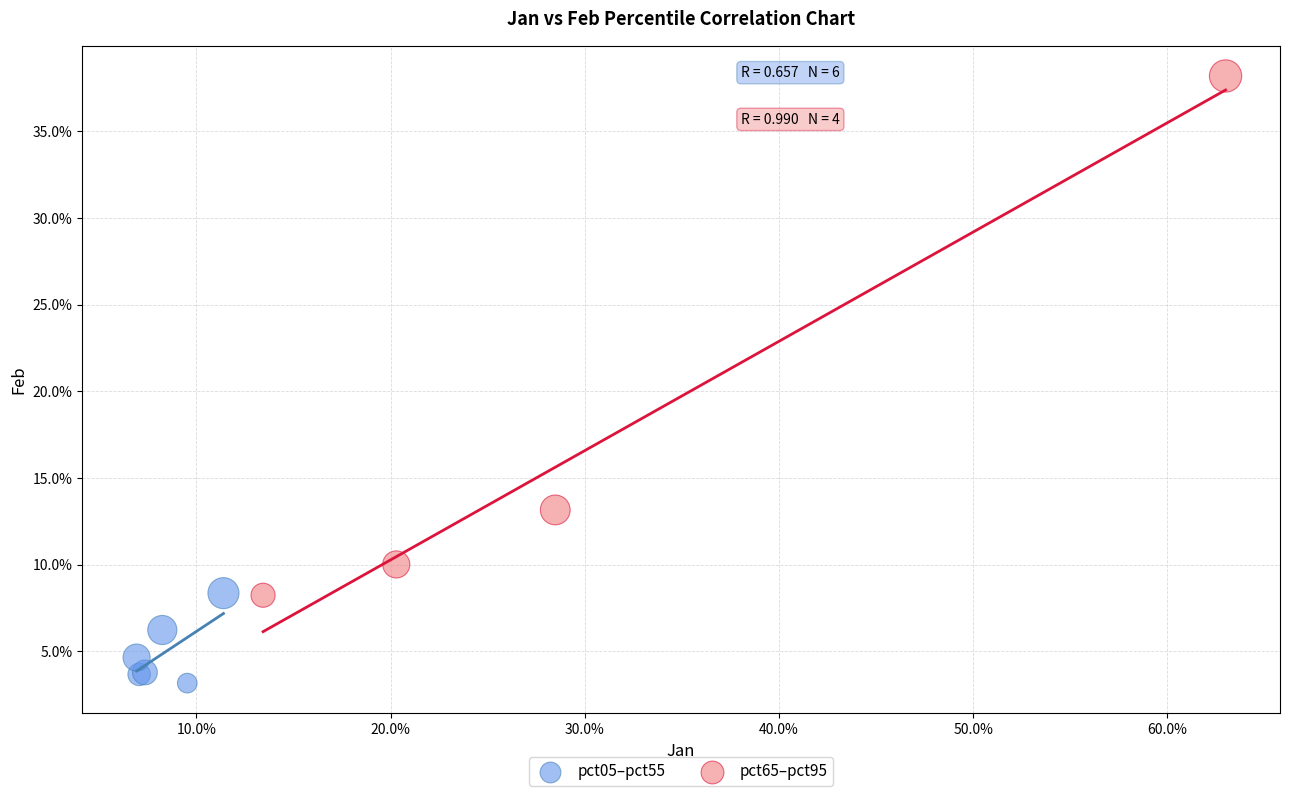

Which series contains the lowest Y value?

pct05–pct55